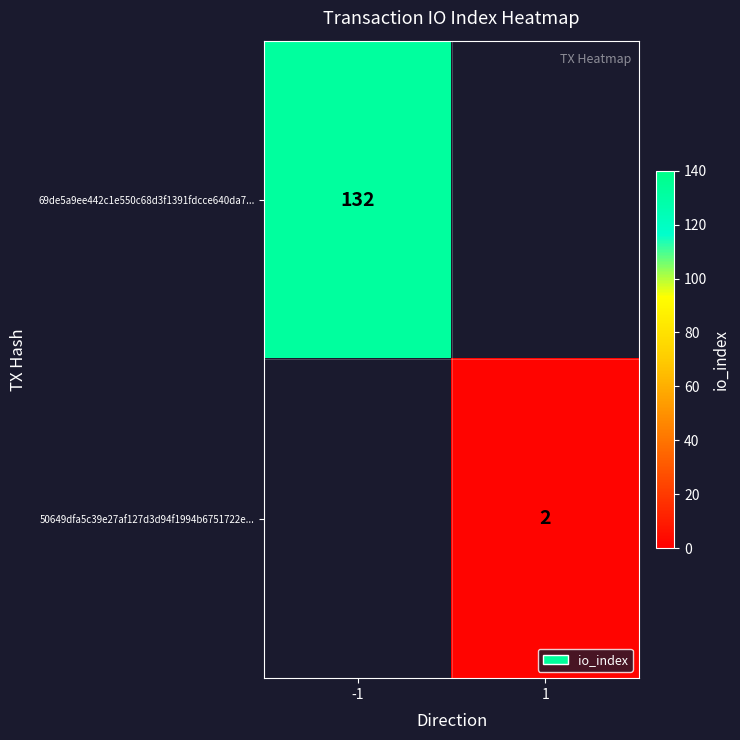

At which category does the chart reach its minimum across all series?

1